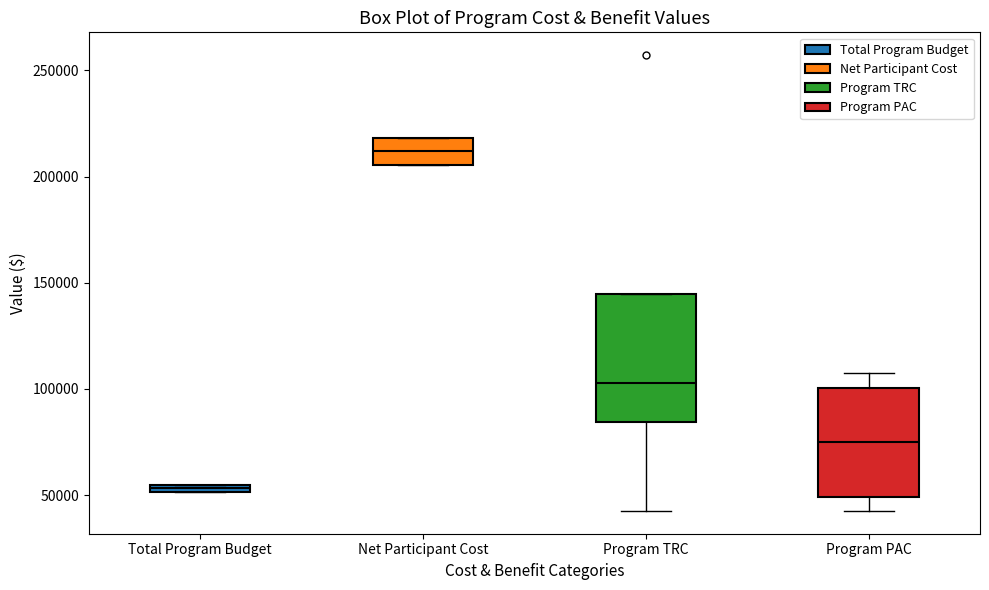

Where is the upper edge of the box for Total Program Budget on the y-axis? The values are not printed on the chart, so give them approximately, as read against the axis.

55000